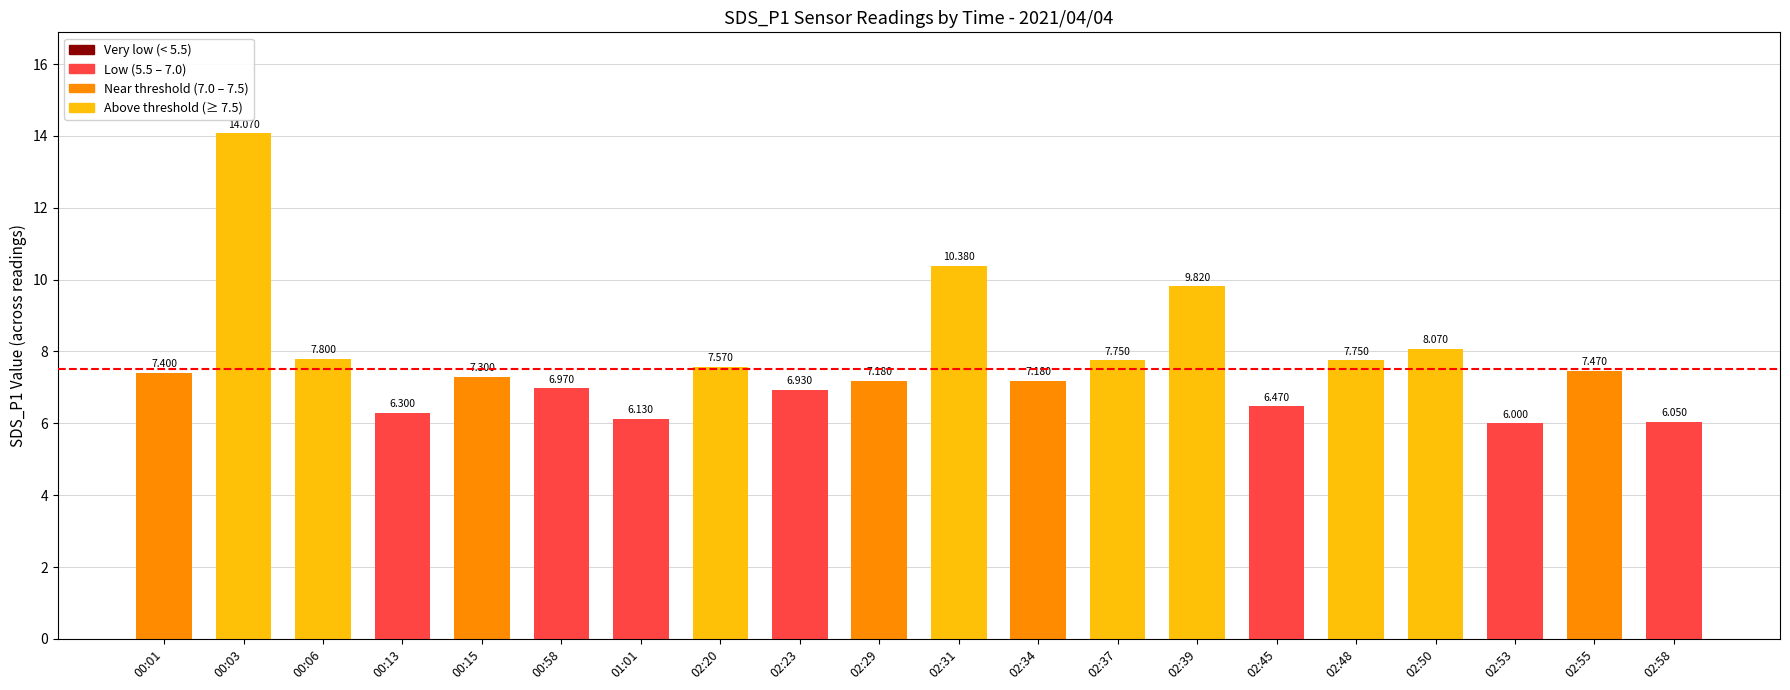

True or false: the data shows 12.1 at 00:15.

False